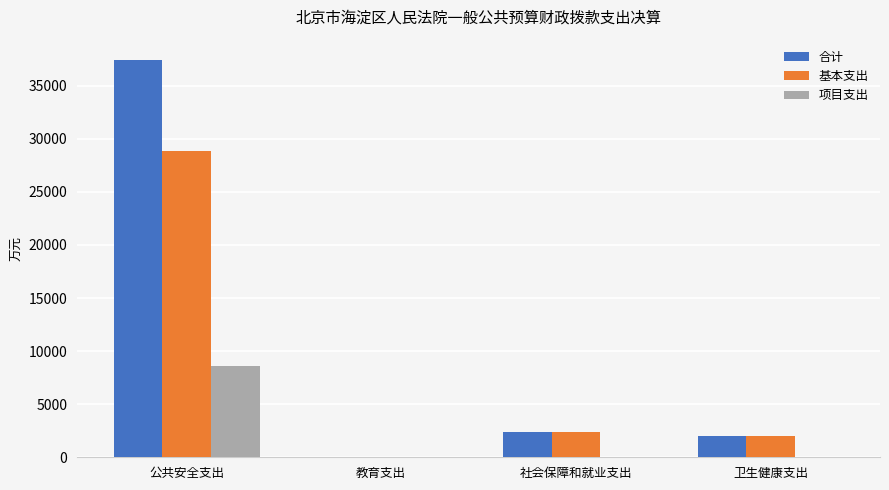

At which category is the sum across all series the highest?

公共安全支出